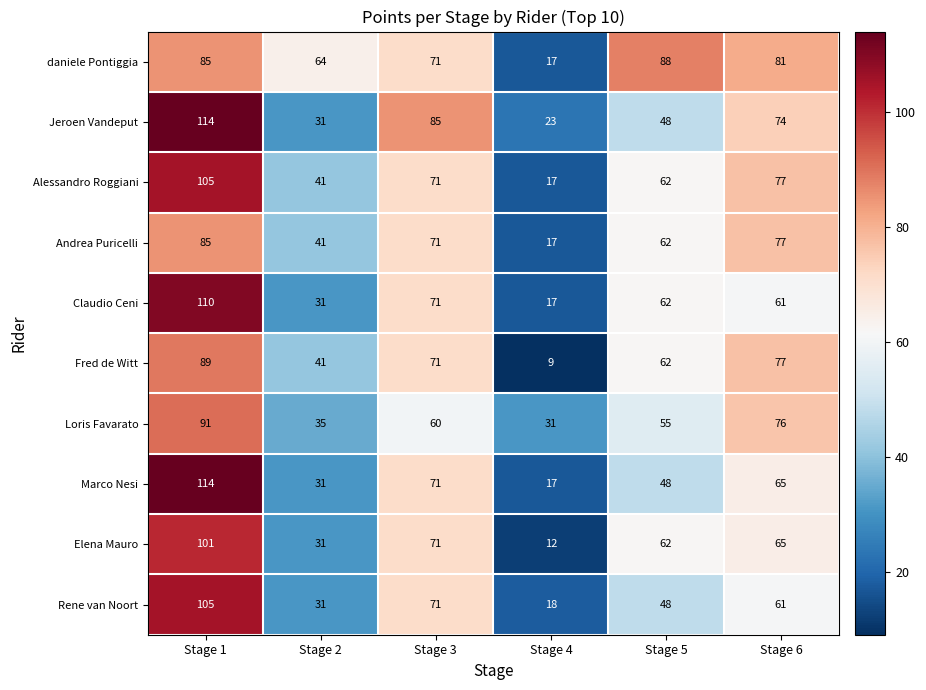

What is the spread (max minus min) of values at Stage 3?

25